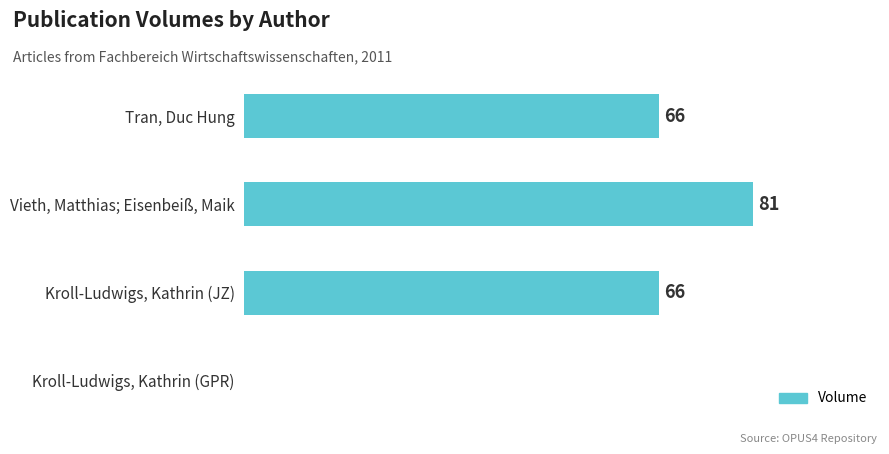

Which label corresponds to the largest value in the chart?

Vieth, Matthias; Eisenbeiß, Maik